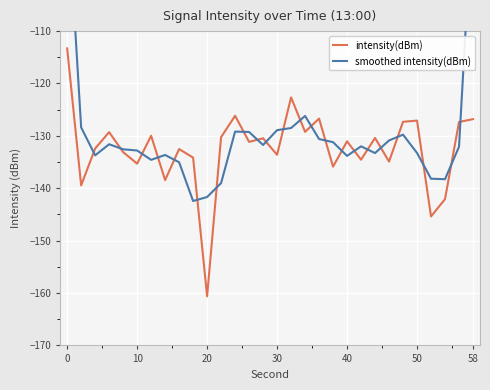

Is this an area chart (filled region under the line)?

No